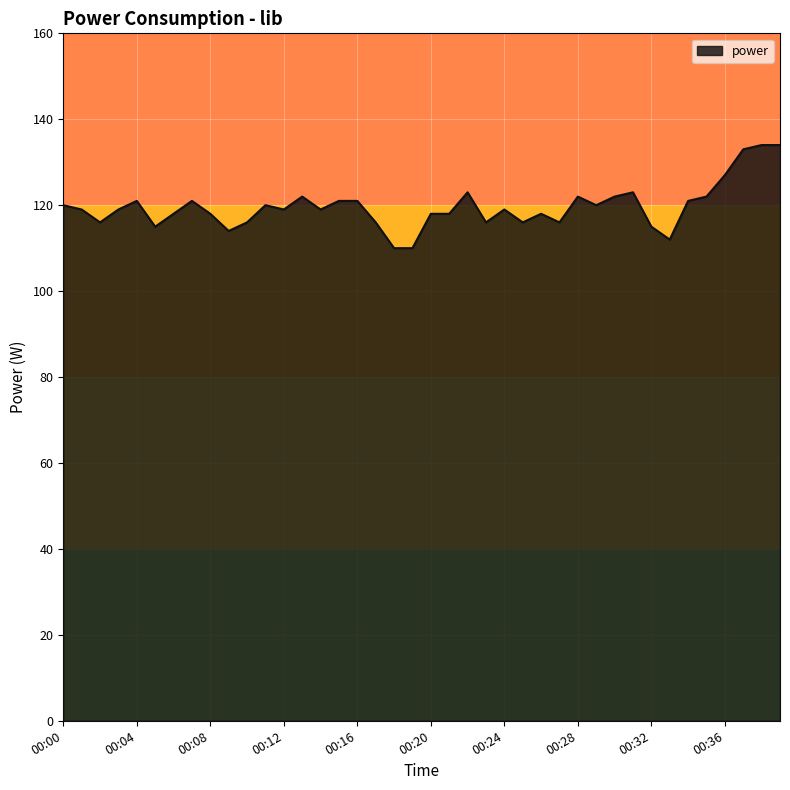

What is the minimum value shown in the chart?

110